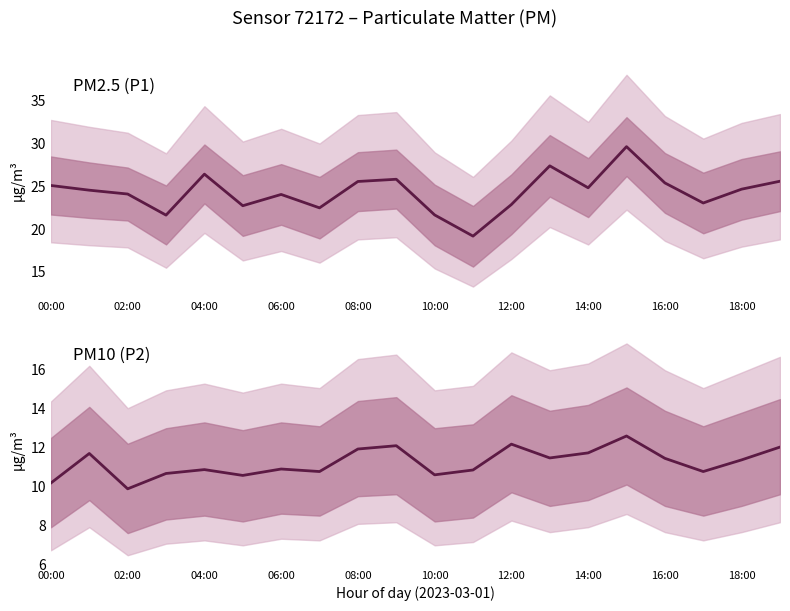

How many distinct data groups are displayed?

2